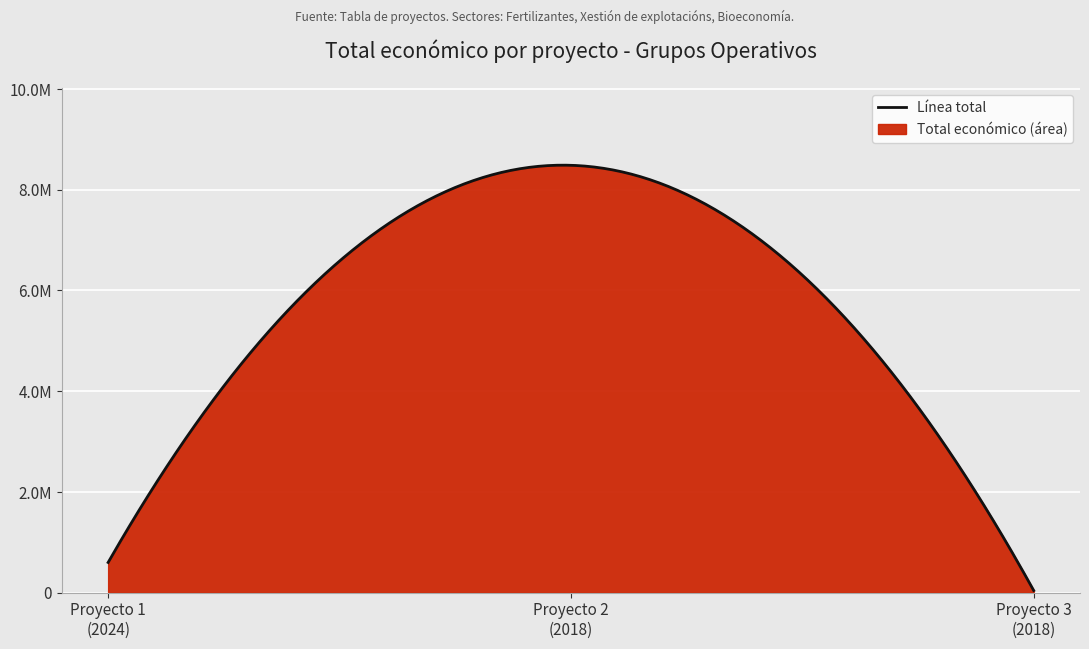

Which label corresponds to the smallest value in the chart?

Proyecto 3
(2018)